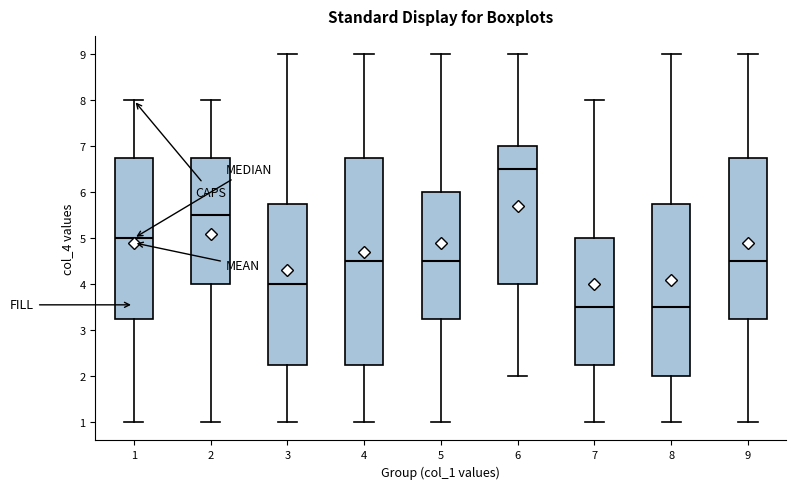

Where does the lower whisker of the box at x = 9 end on the y-axis? The values are not printed on the chart, so give them approximately, as read against the axis.

1.0